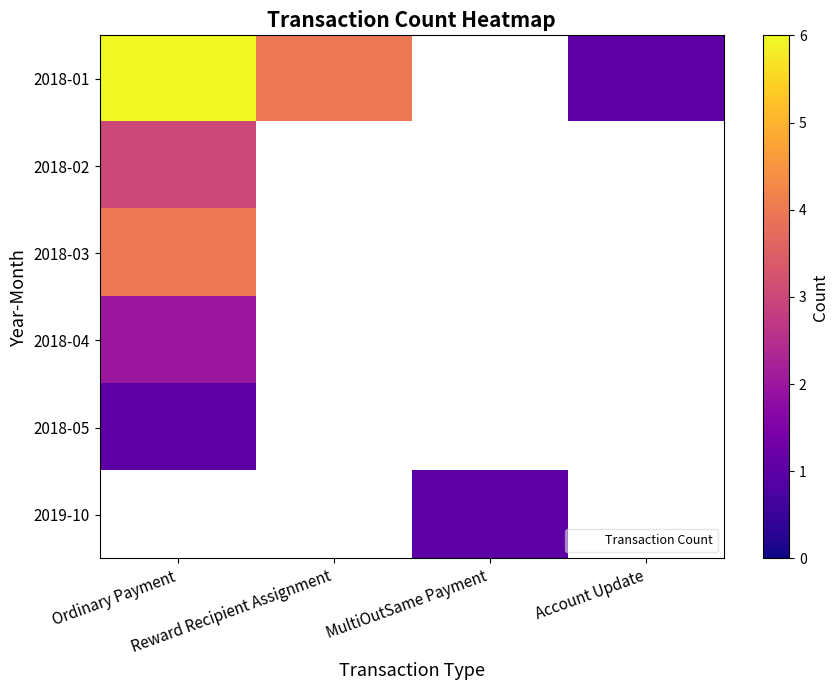

What is the total value across all series at Ordinary Payment?

16